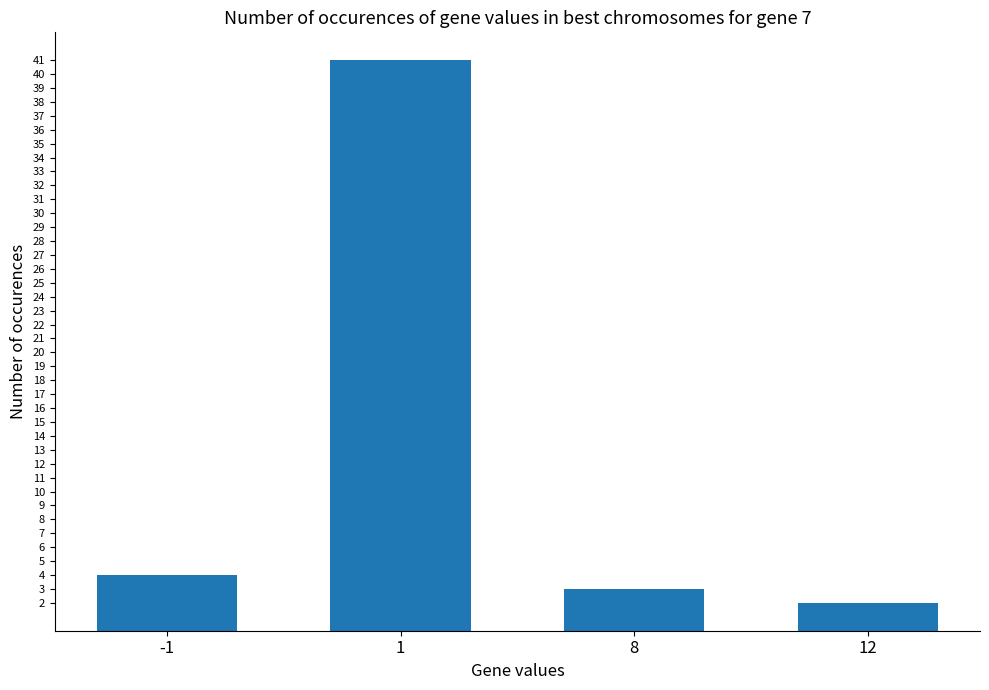

What is the difference between the second highest and minimum values?

2